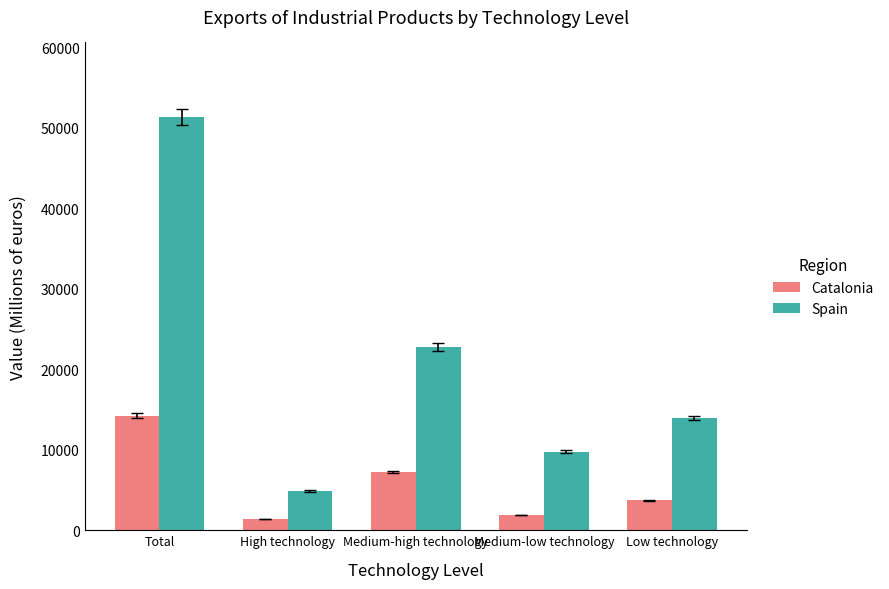

What is the difference between the Spain values at Total and Low technology?

37398.0